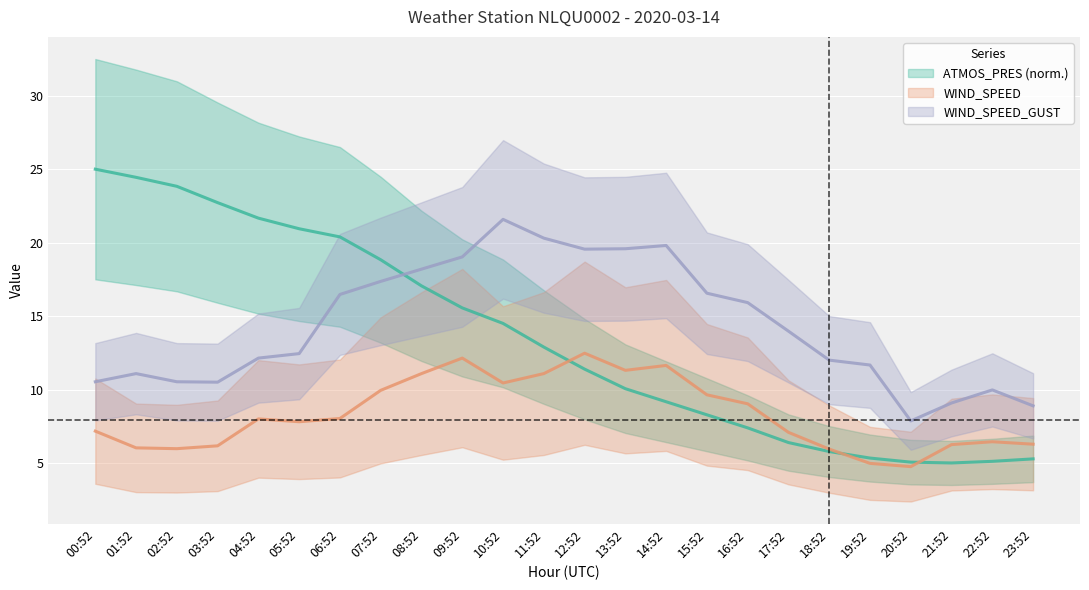

Is it true that ATMOS_PRES equals 5.8 at 15:52?

False